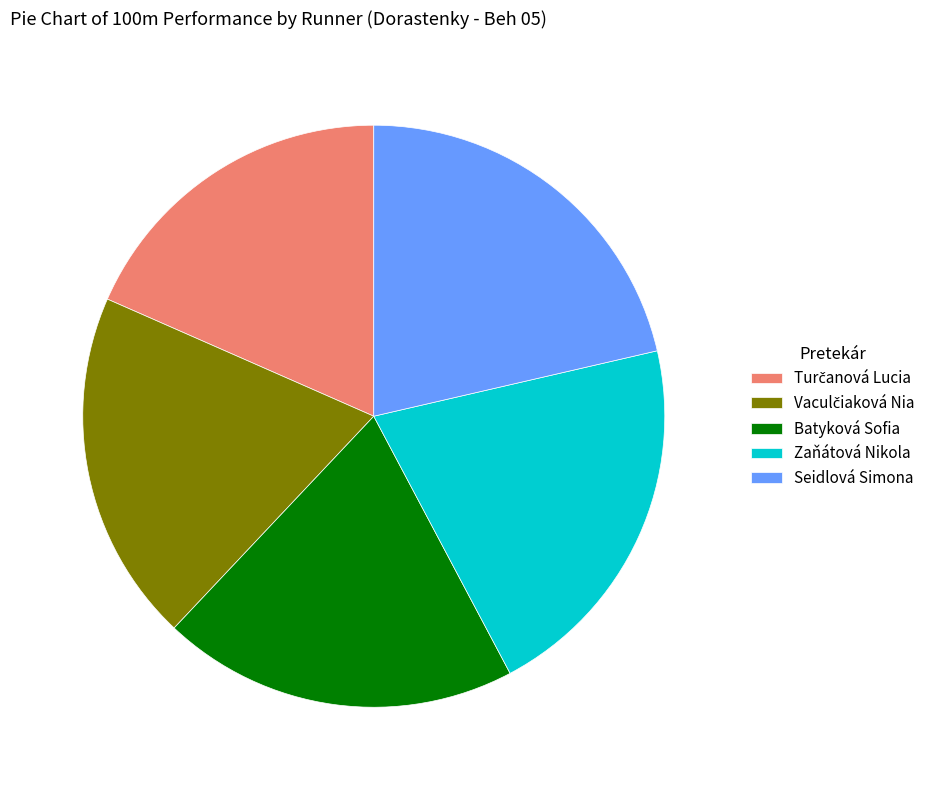

What is the largest slice in the pie chart?

Seidlová Simona